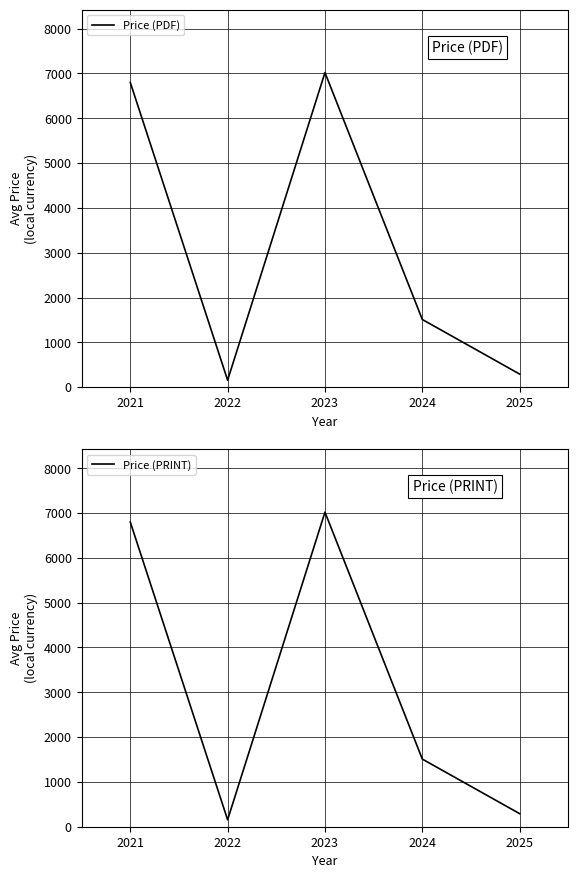

Which series has the largest total across all categories?

Price (PDF)